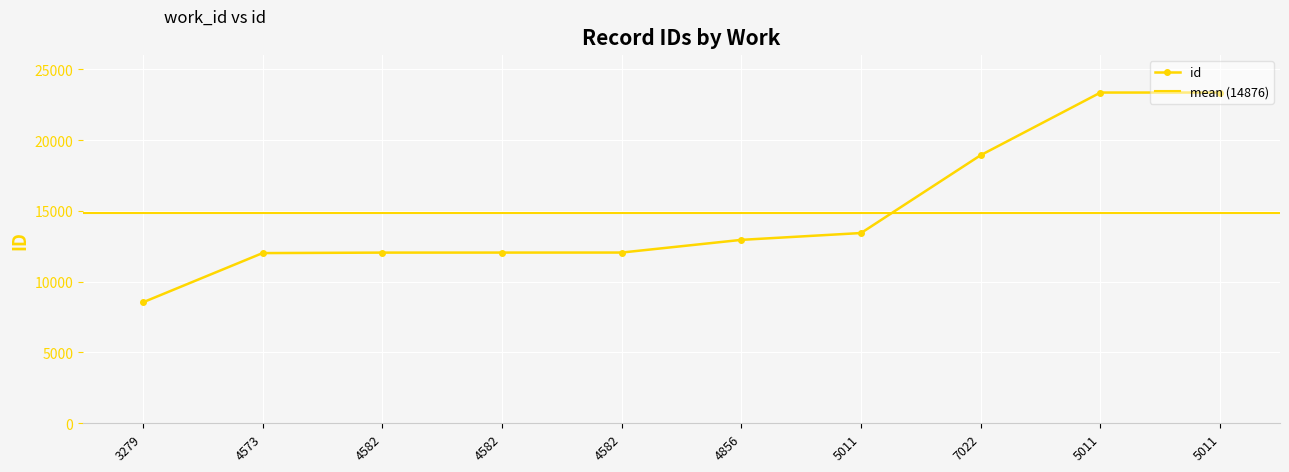

What is the change in value from 4573 to 4856?

+934